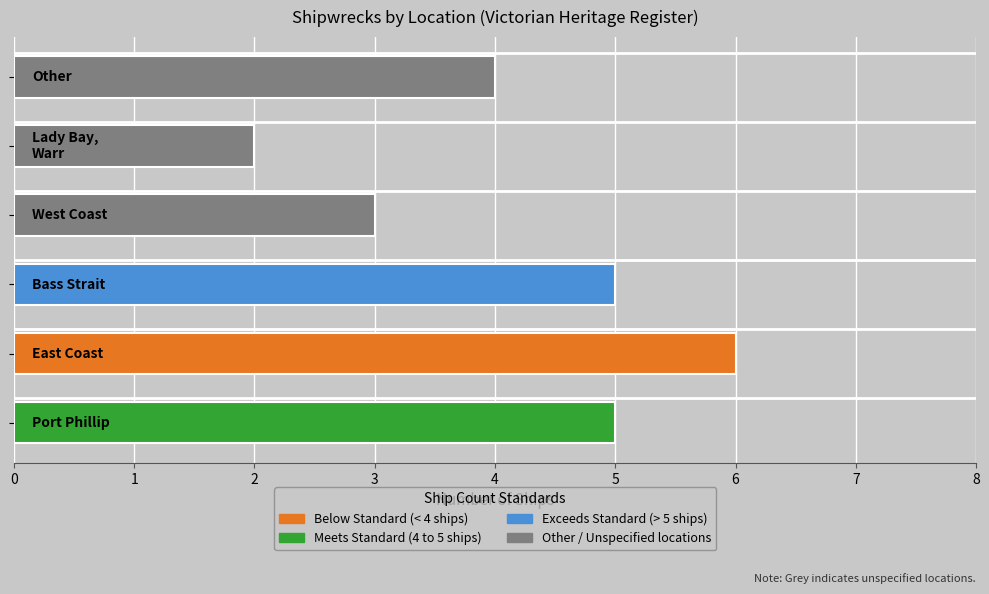

Which label corresponds to the largest value in the chart?

East Coast